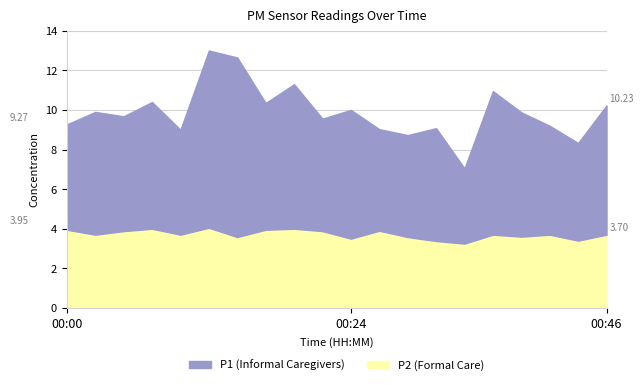

True or false: P1 has more than 0 interior local peaks.

True